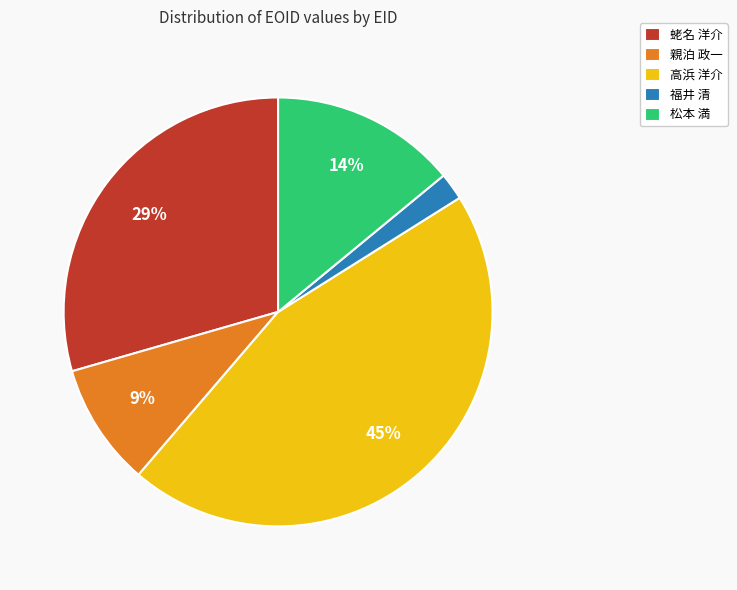

How many segments does this pie chart have?

5